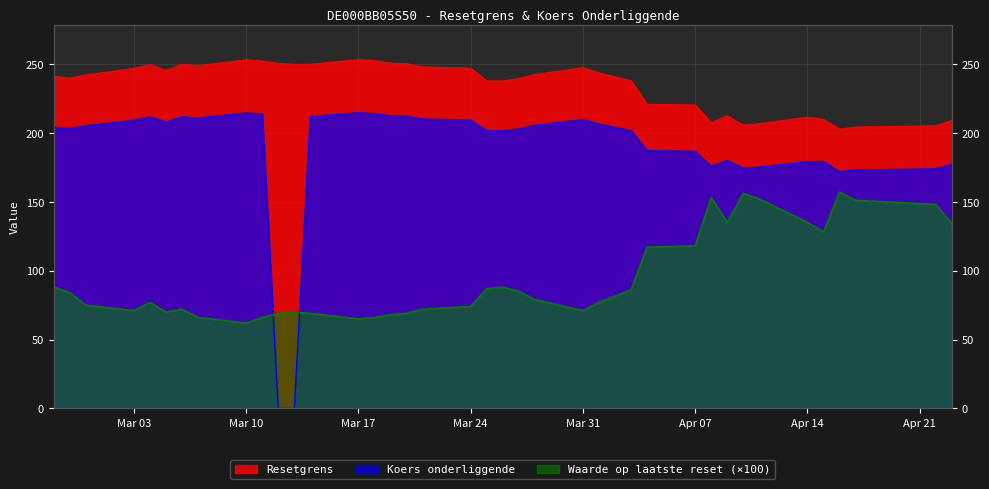

True or false: Resetgrens and Koers onderliggende cross at least once.

False